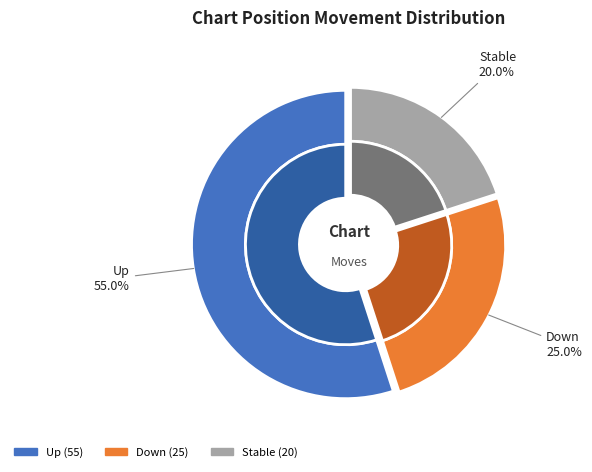

The - slice represents 11% of the pie. True or false?

False